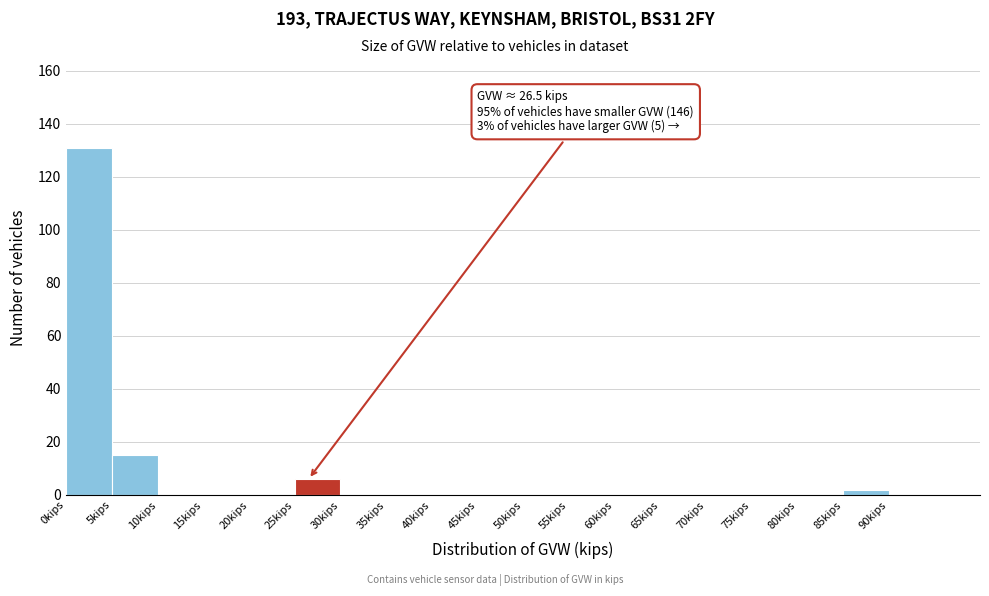

Which range on the x-axis has the tallest bar?

0 to 5